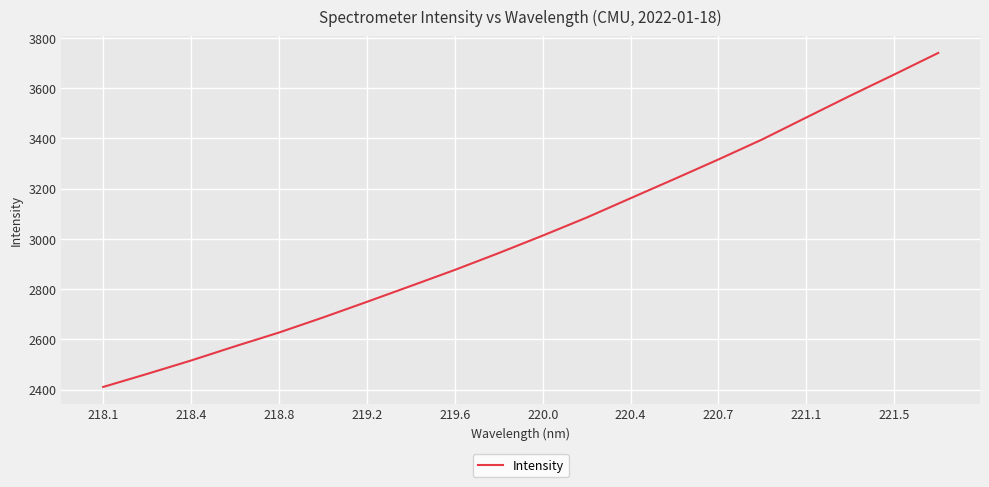

How many series are shown in this chart?

1